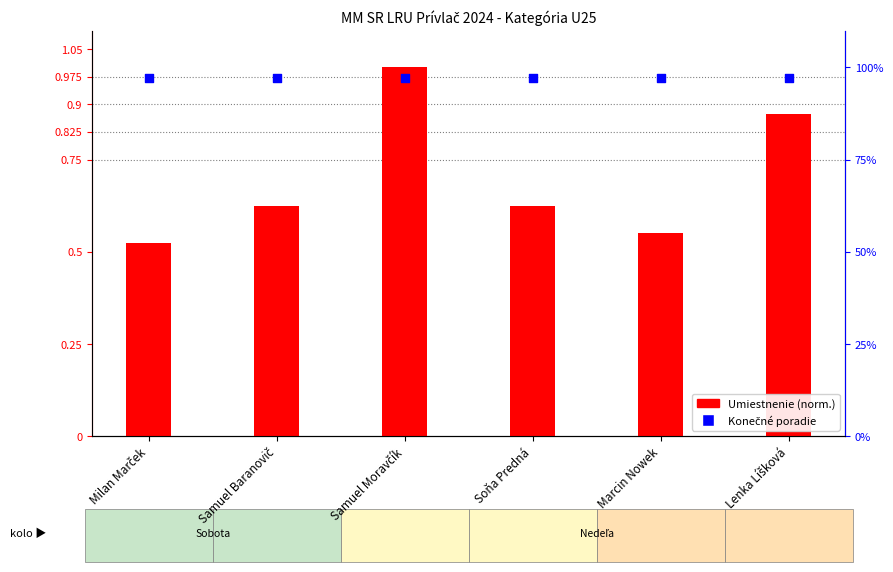

What are all the series names shown in the legend?

Umiestnenie (norm.), Konečné poradie